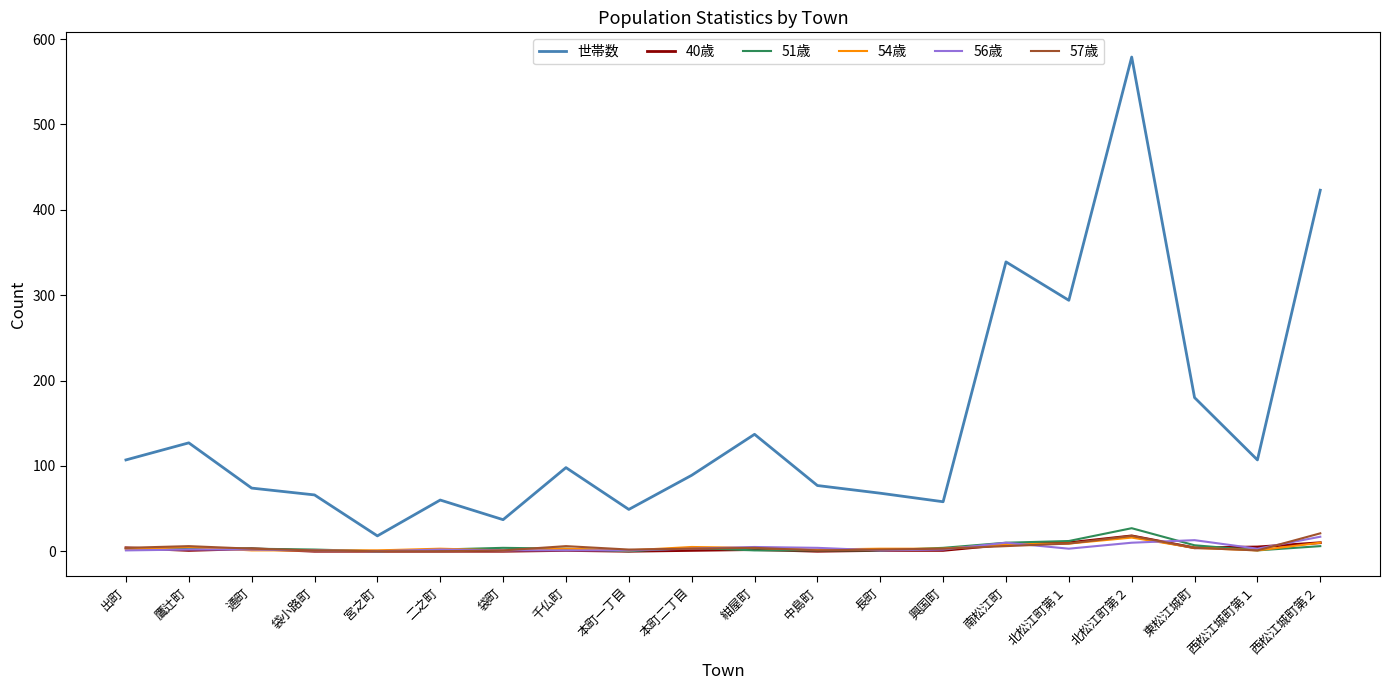

What is the difference between the maximum and minimum values in the 世帯数 series?

561